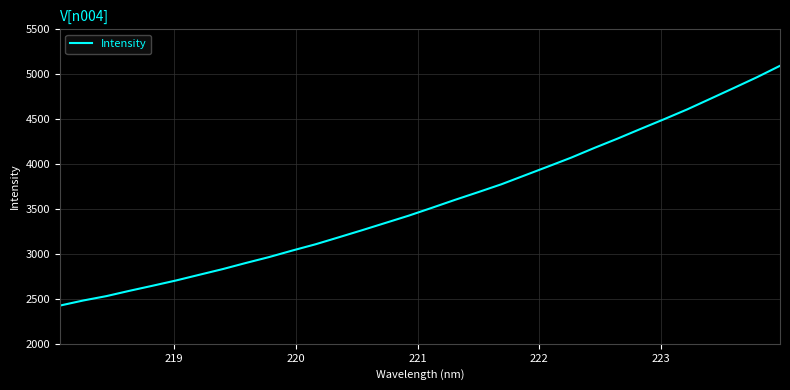

What is the maximum value shown in the chart?

5094.1